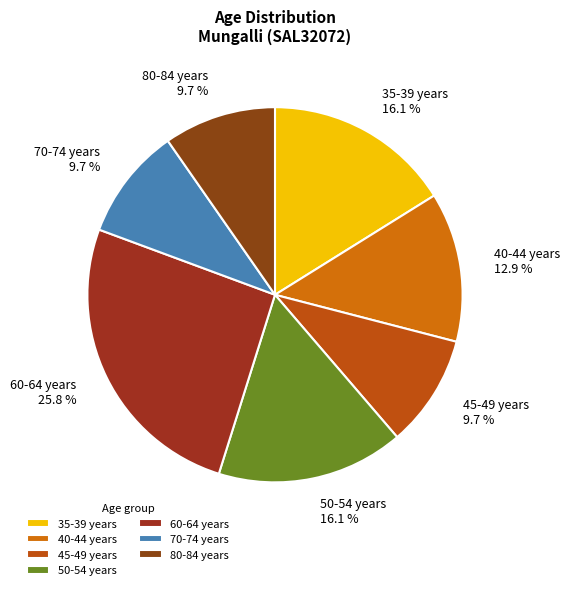

Combined, do 35-39 years and 60-64 years account for over 50%?

No